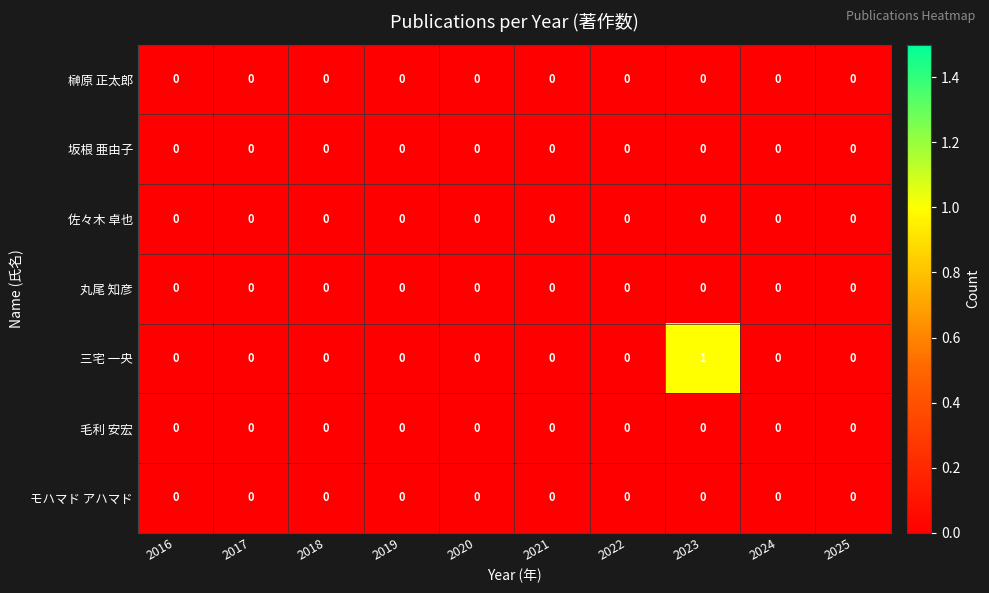

The value of 毛利 安宏 at 2019 is 0. True or false?

True